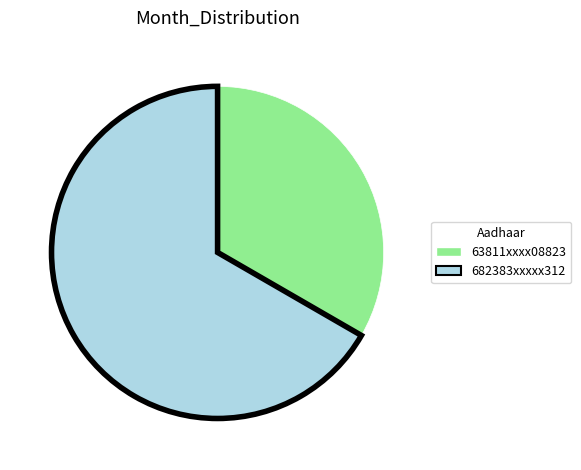

Which category has the biggest portion of the pie?

682383xxxxx312